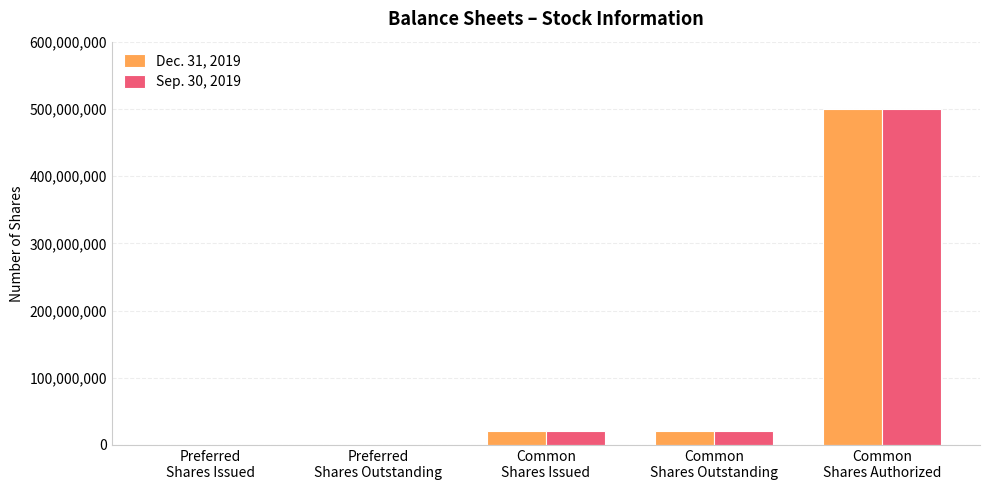

True or false: Dec. 31, 2019 has a value of -150253595 at Preferred
Shares Outstanding.

False